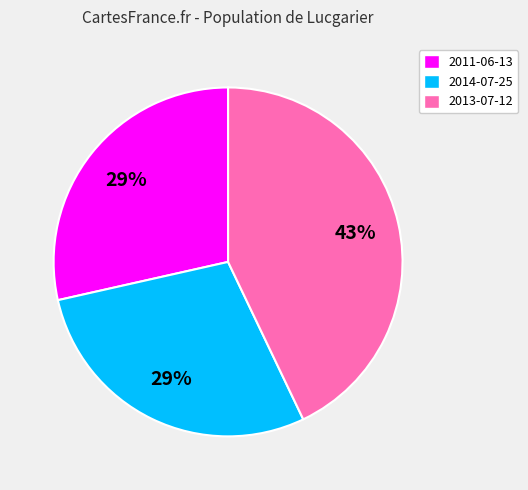

Approximately how many times larger is the value at 2011-06-13 compared to 2014-07-25?

1.0